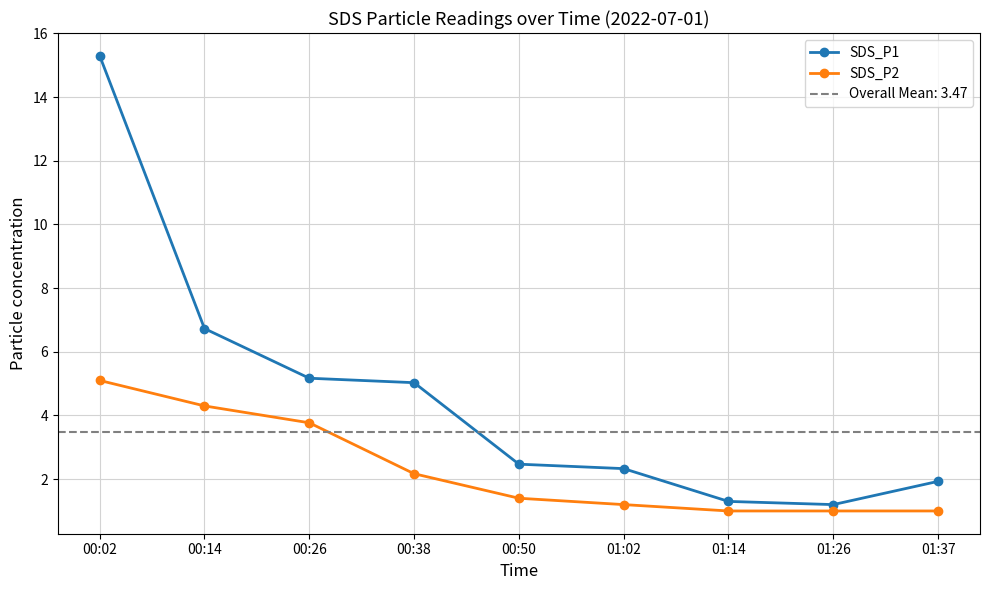

Where is the first local minimum for SDS_P1?

01:26